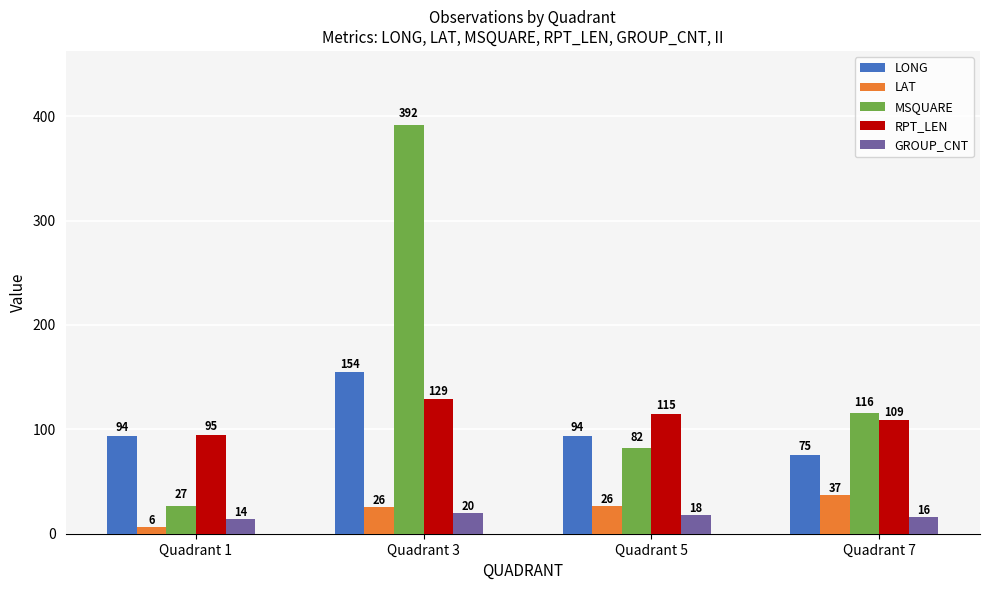

At which category does the chart reach its peak across all series?

Quadrant 3